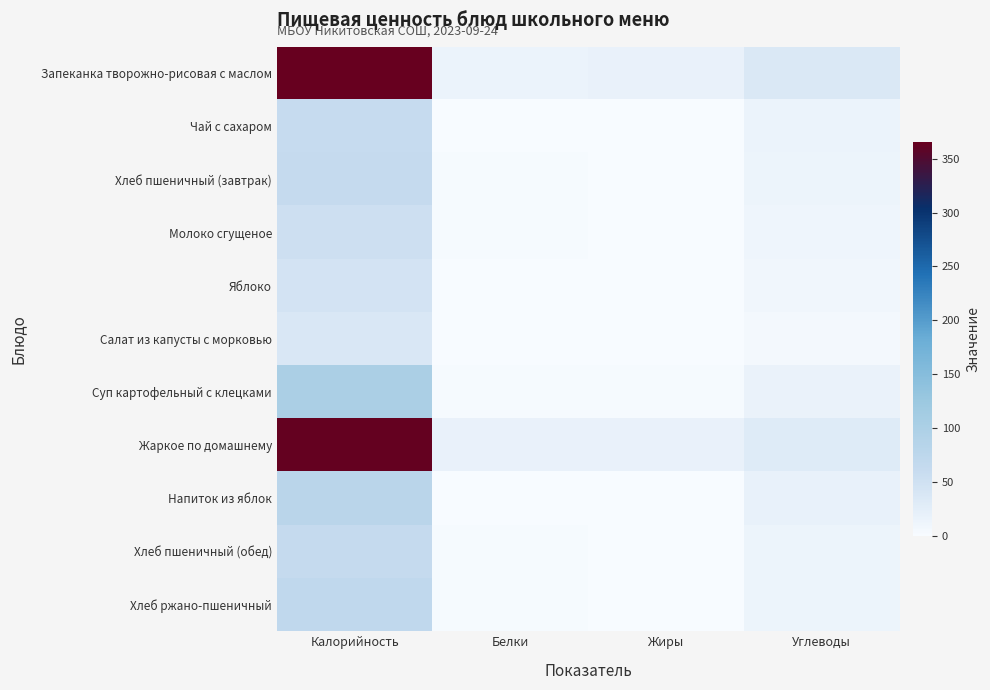

Rank the series at Углеводы from highest to lowest value.

Запеканка творожно-рисовая с маслом, Жаркое по домашнему, Напиток из яблок, Суп картофельный с клецками, Чай с сахаром, Хлеб ржано-пшеничный, Хлеб пшеничный (завтрак), Хлеб пшеничный (обед), Молоко сгущеное, Яблоко, Салат из капусты с морковью